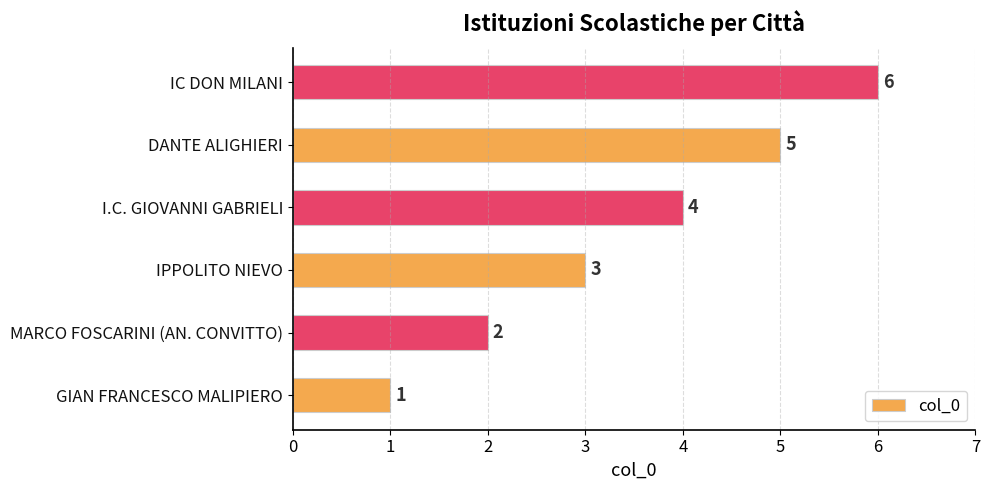

Rank the categories by value from highest to lowest.

IC DON MILANI, DANTE ALIGHIERI, I.C. GIOVANNI GABRIELI, IPPOLITO NIEVO, MARCO FOSCARINI (AN. CONVITTO), GIAN FRANCESCO MALIPIERO